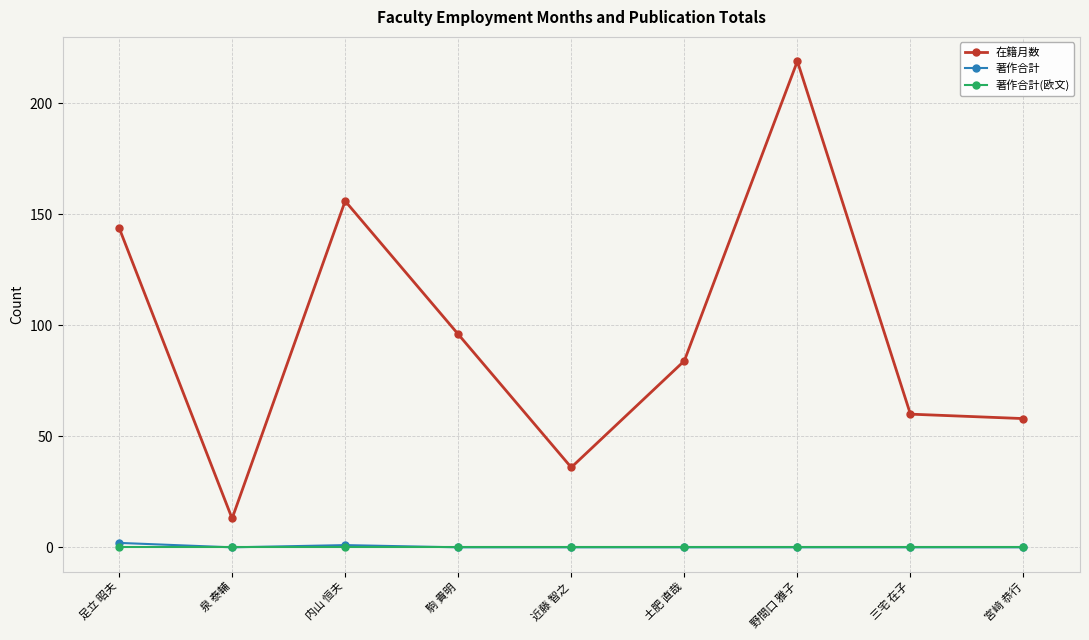

Rank the series by their maximum value, from lowest to highest.

著作合計(欧文), 著作合計, 在籍月数